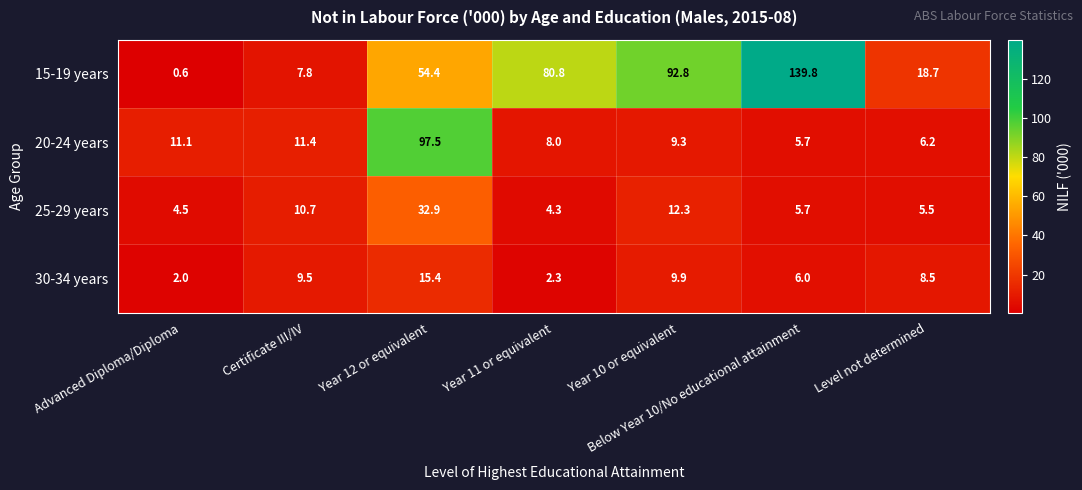

What is the spread (max minus min) of values at Advanced Diploma/Diploma?

10.5